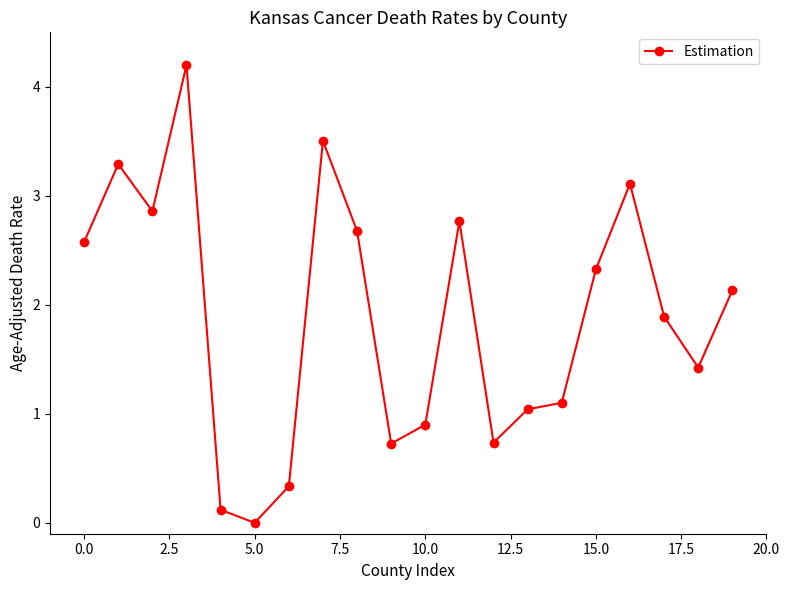

True or false: the data has more than 1 interior local peaks.

True